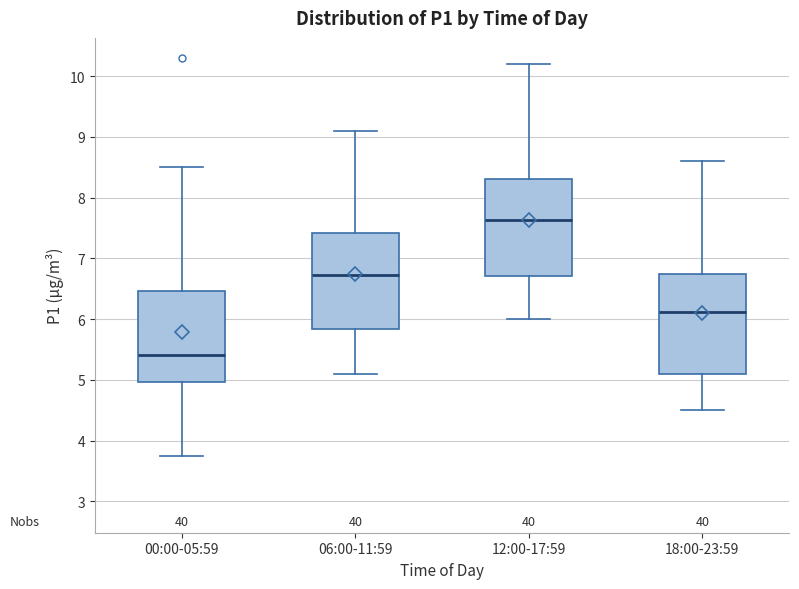

Reading left to right, read every box against the y-axis: the position of its median line, the range the box covers, and the ends of its whiskers. The values are not printed on the chart, so give them approximately, as read against the axis.

00:00-05:59: median 5.4, box 5.0 to 6.5, whiskers 3.8 to 8.5
06:00-11:59: median 6.7, box 5.8 to 7.4, whiskers 5.1 to 9.1
12:00-17:59: median 7.6, box 6.7 to 8.3, whiskers 6.0 to 10.2
18:00-23:59: median 6.1, box 5.1 to 6.7, whiskers 4.5 to 8.6